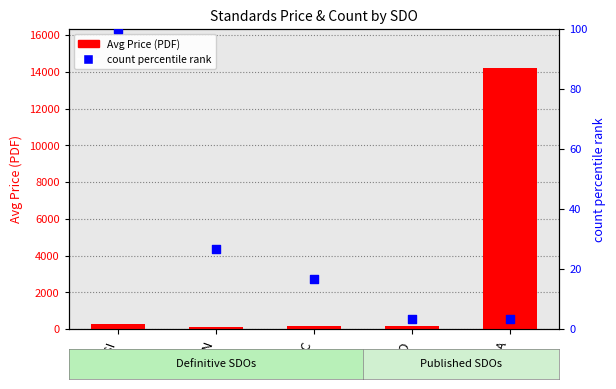

Which series reaches the minimum Y coordinate?

count percentile rank